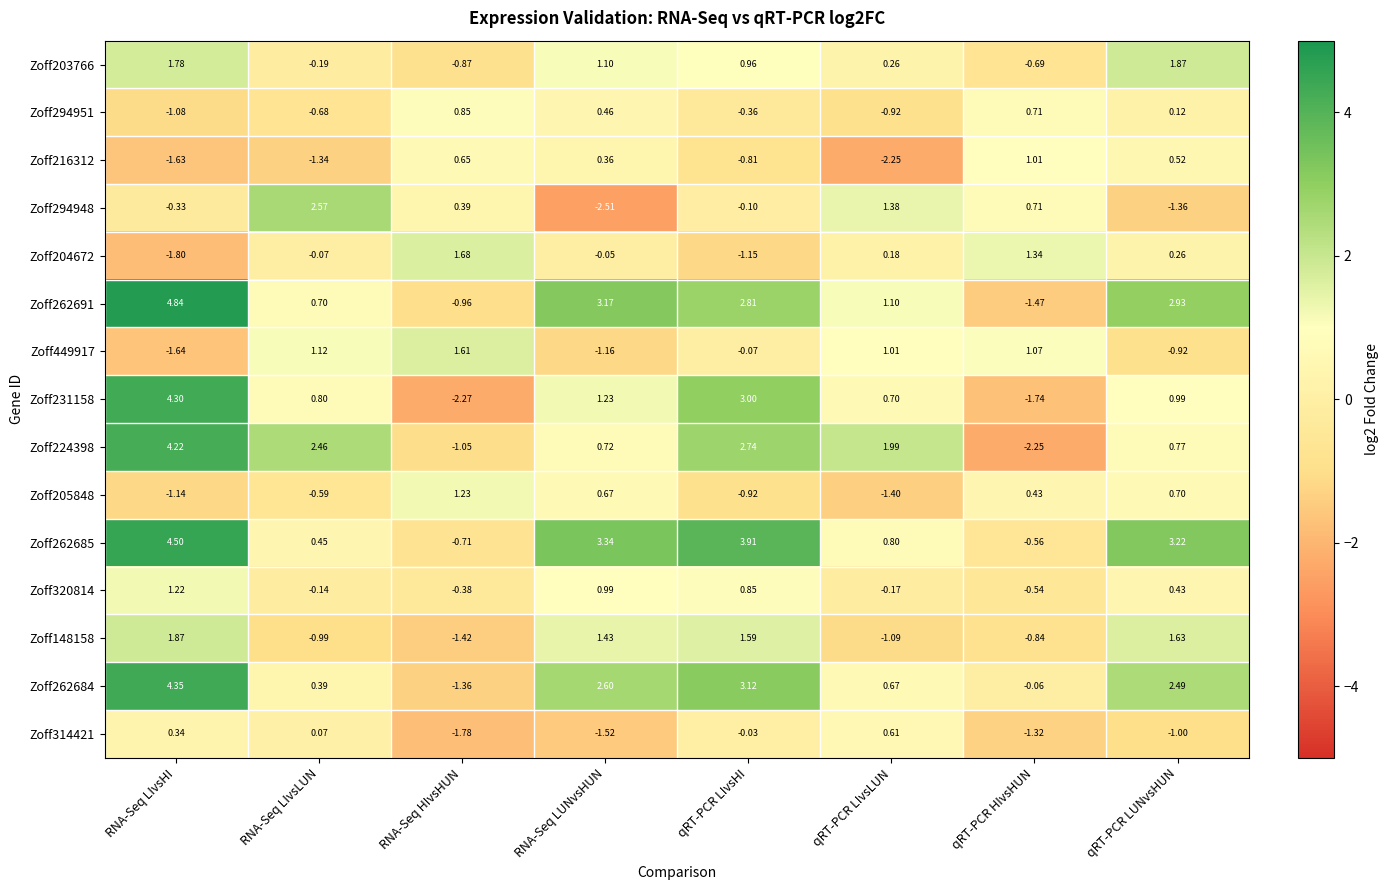

At which label is Zoff224398 closest to 0?

RNA-Seq LUNvsHUN